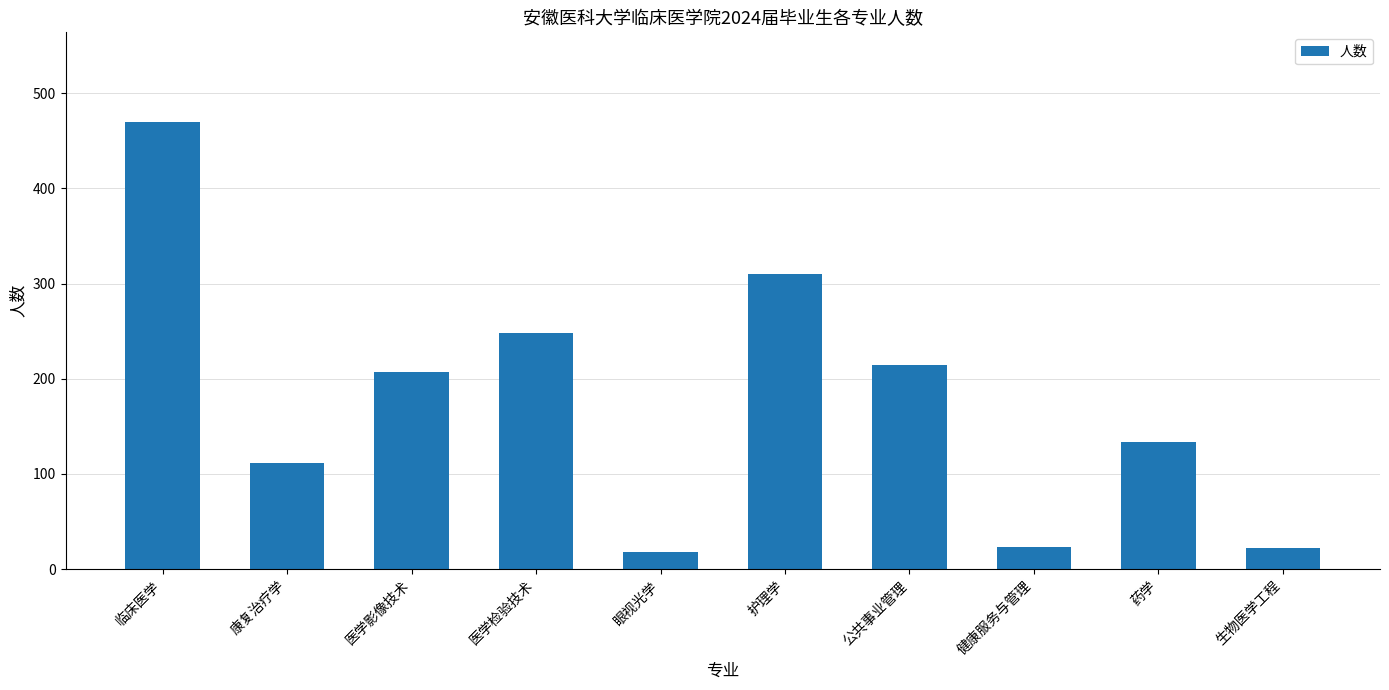

What is the sum of all values?

1758